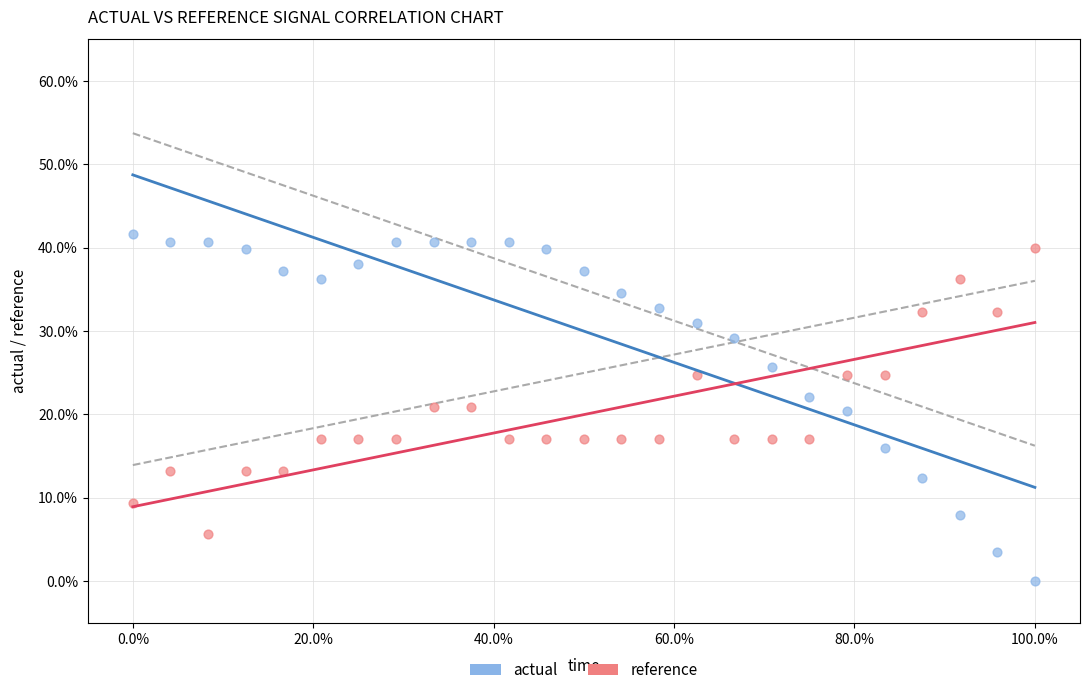

Which series has the widest spread of Y values?

actual